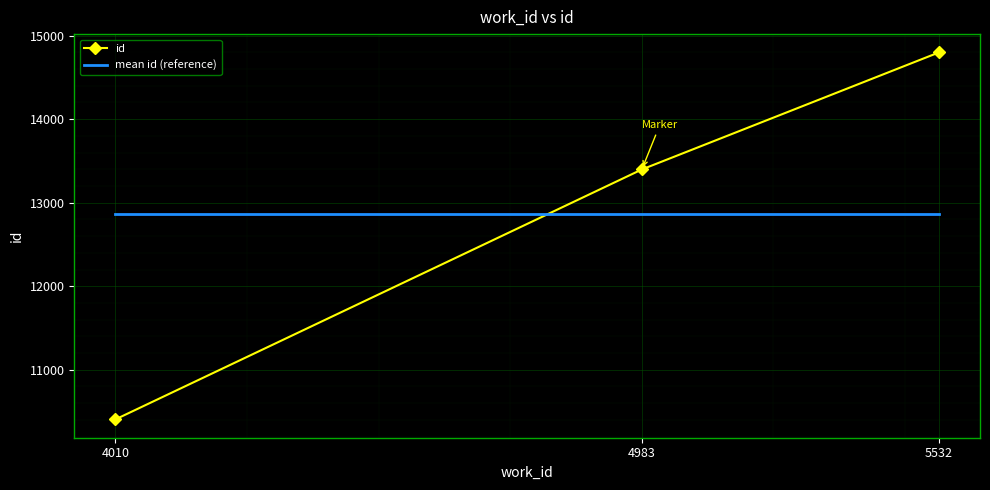

Reading left to right, what are all the values shown in this chart?

id: 4010=10406.0	4983=13398.0	5532=14799.0
mean id (reference): 4010=12867.7	4983=12867.7	5532=12867.7